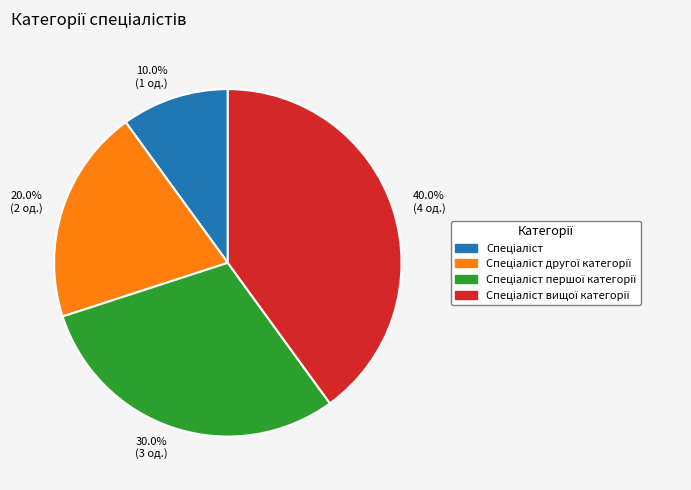

How much of the chart is everything except 40.0% (4 од.)?

60.0%